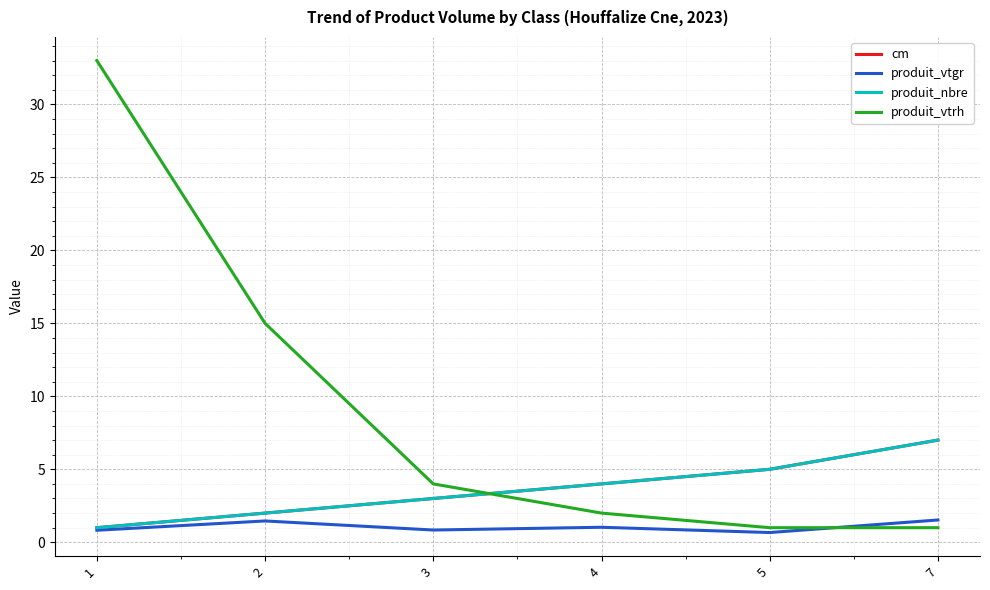

Does the chart have visible grid lines?

Yes